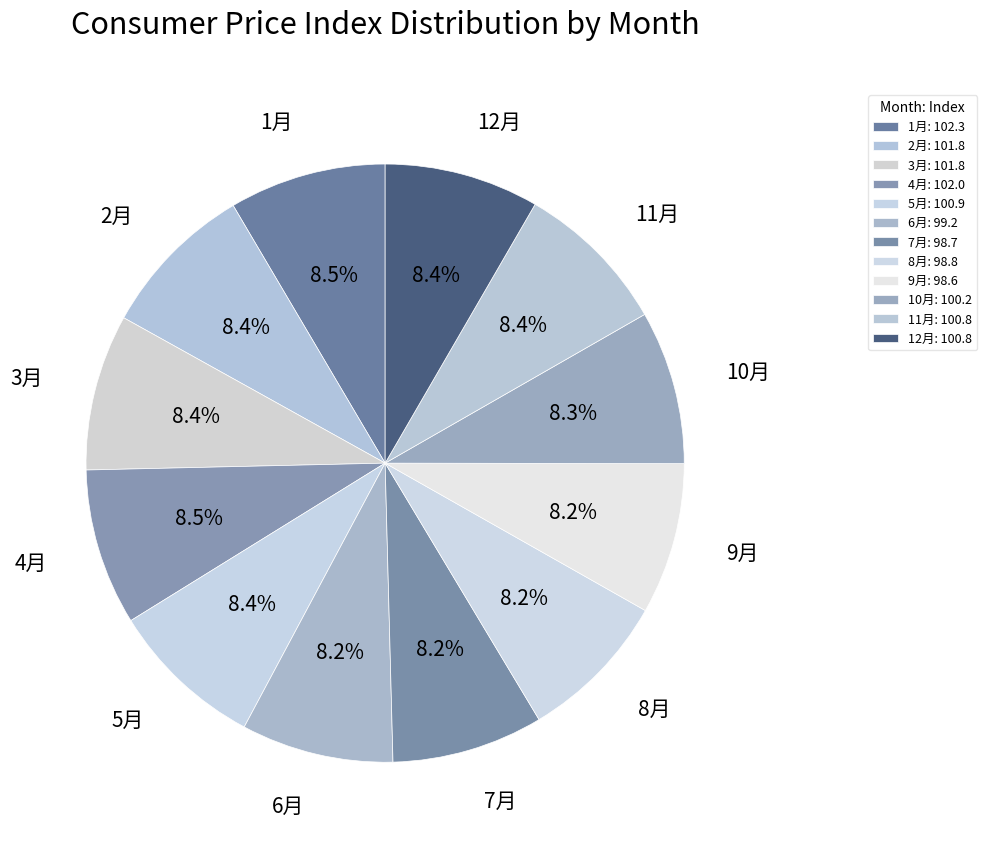

What percentage is NOT represented by 2月?

91.6%